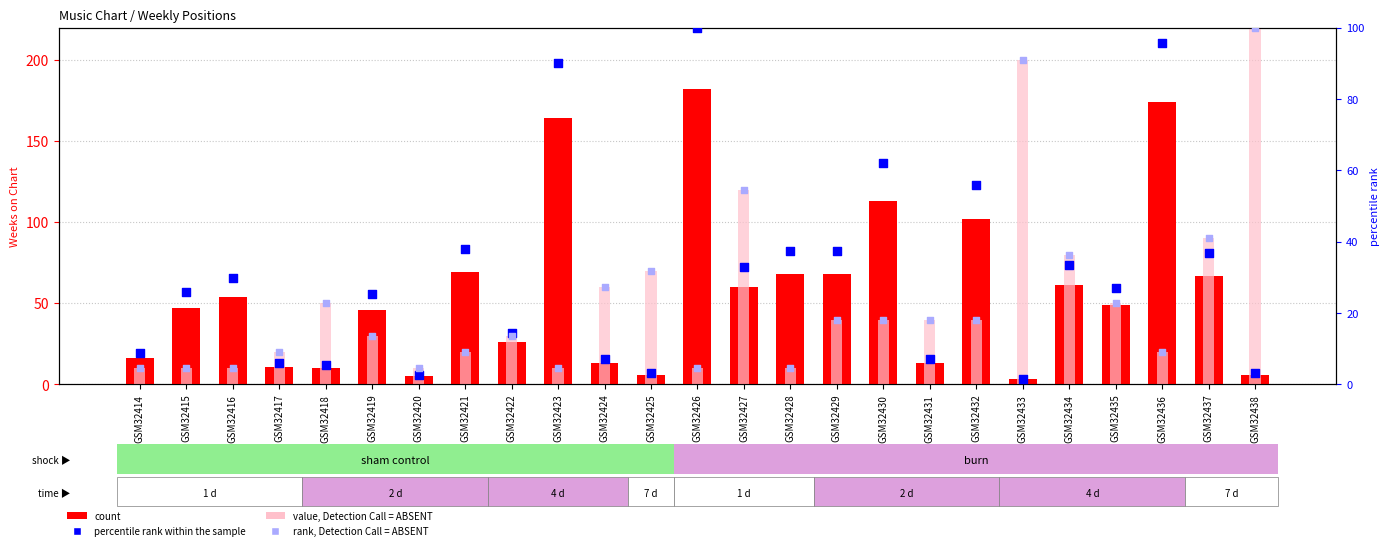

Which series has the largest total across all categories?

count